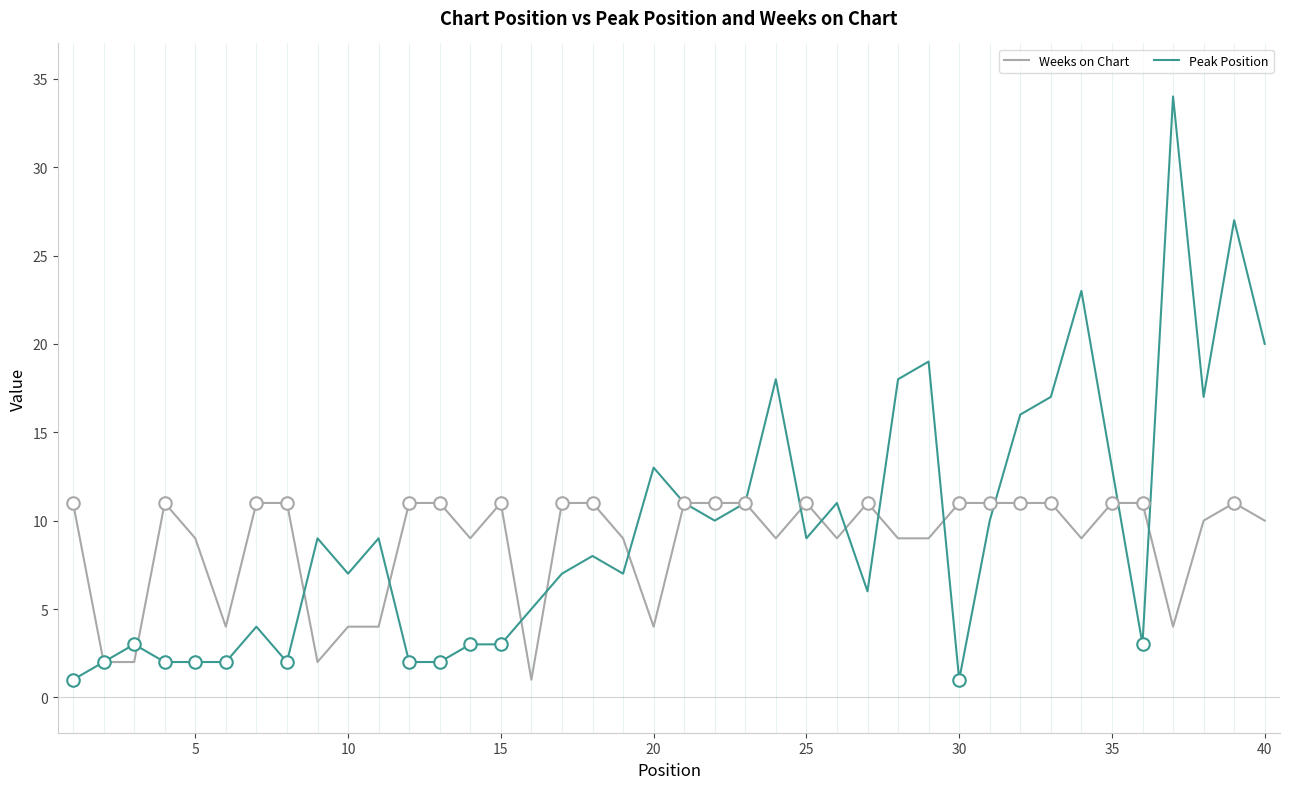

List the series in order of their peak value, highest first.

Peak Position, Weeks on Chart